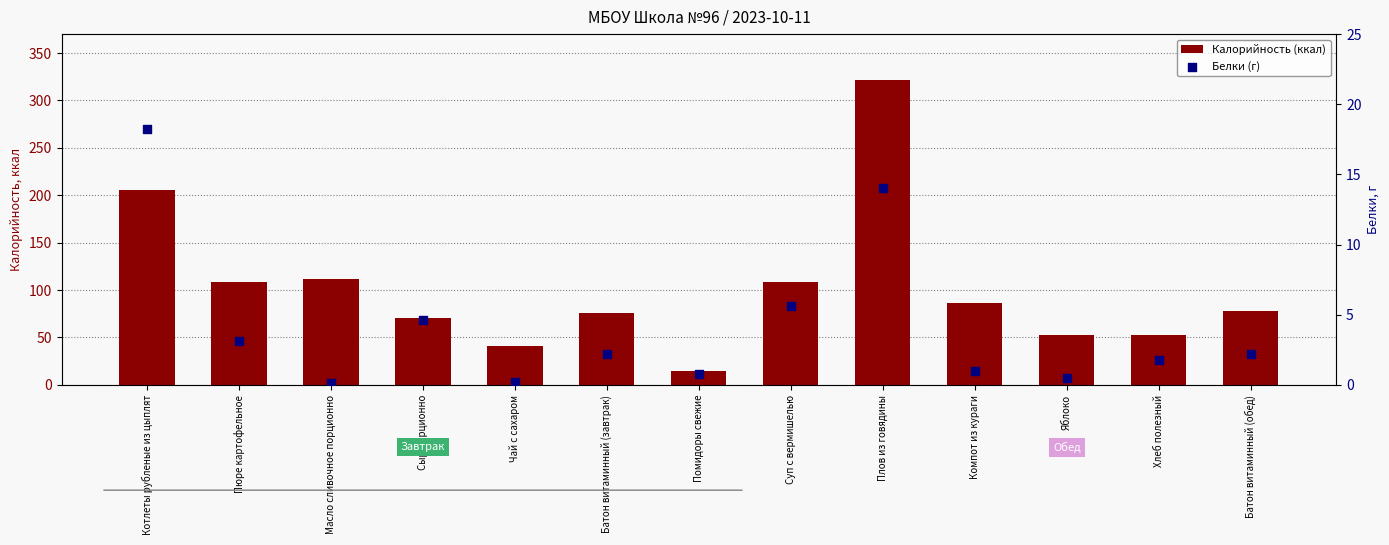

Which series contains the highest Y value?

Калорийность (ккал)